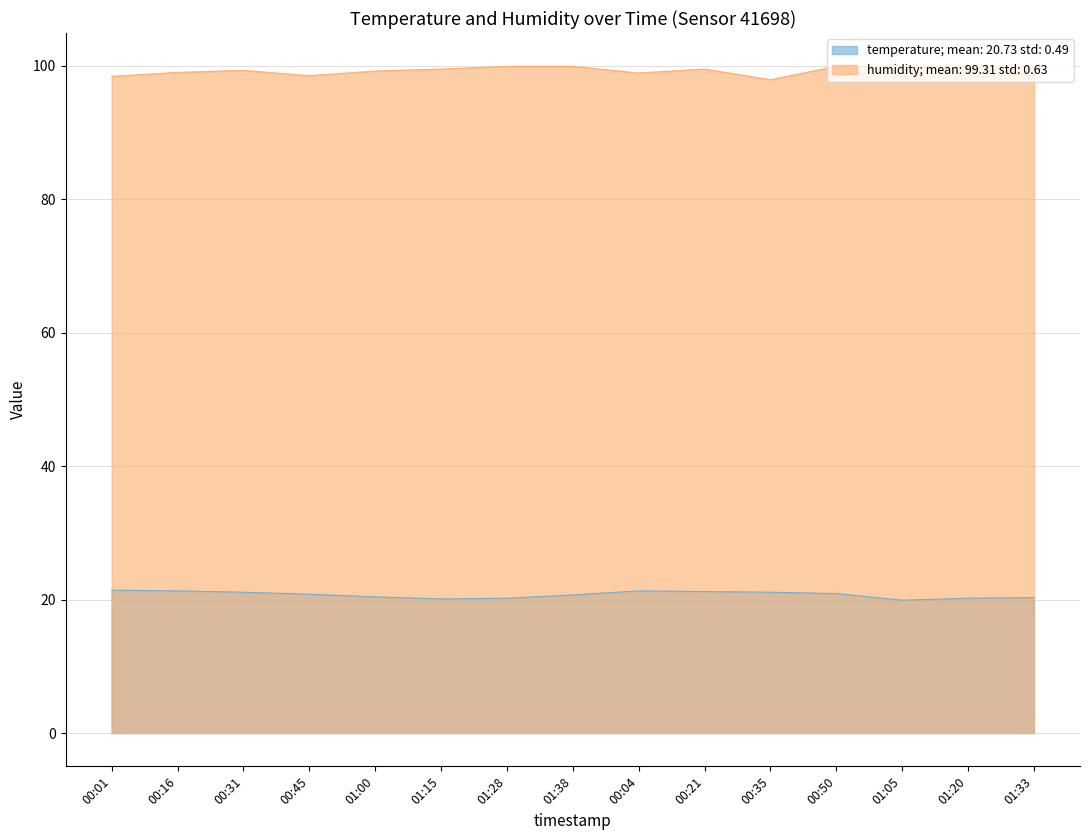

What is the sum of the humidity values at 01:20 and 00:45?

198.4